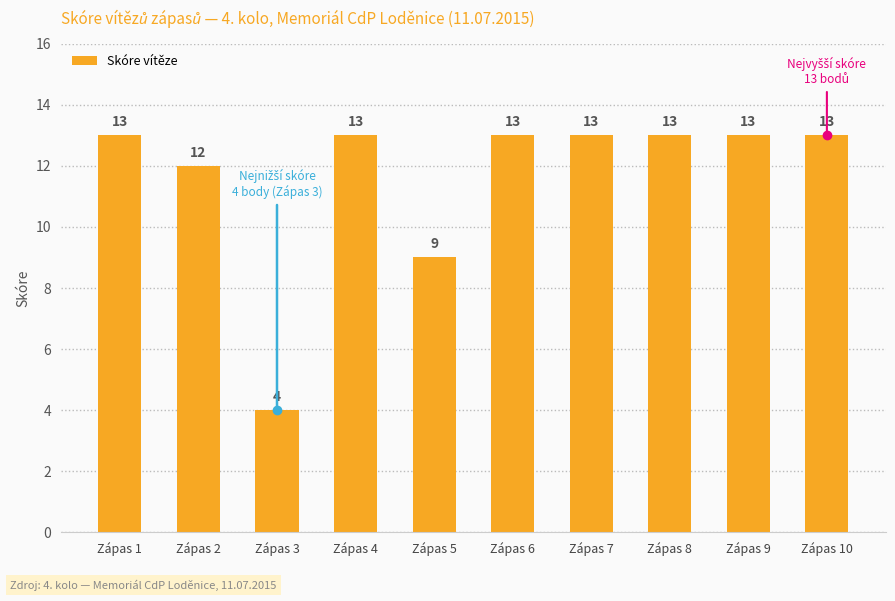

Approximately how many times larger is the value at Zápas 3 compared to Zápas 6?

0.3